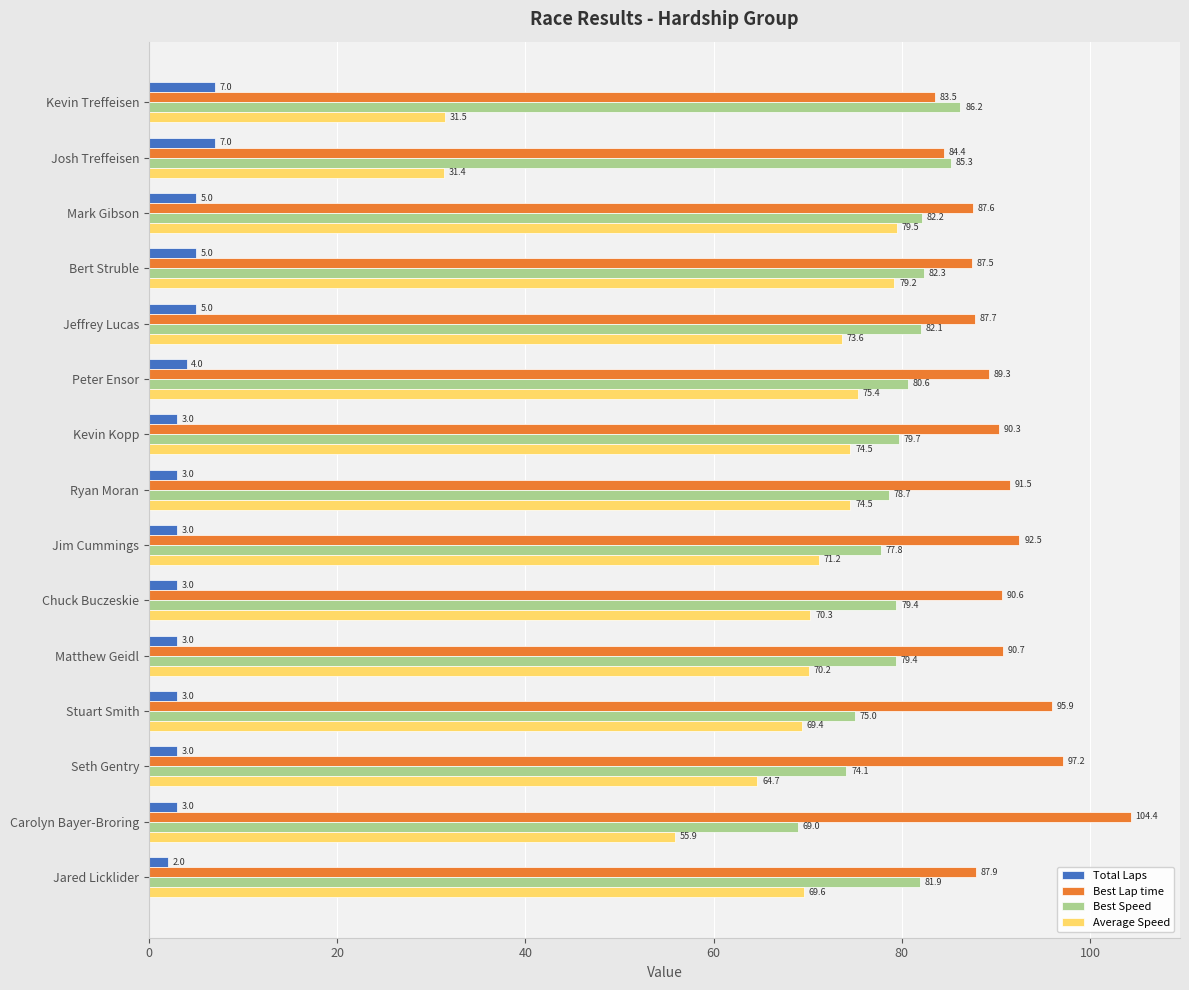

Which series has the largest range (max minus min)?

Average Speed